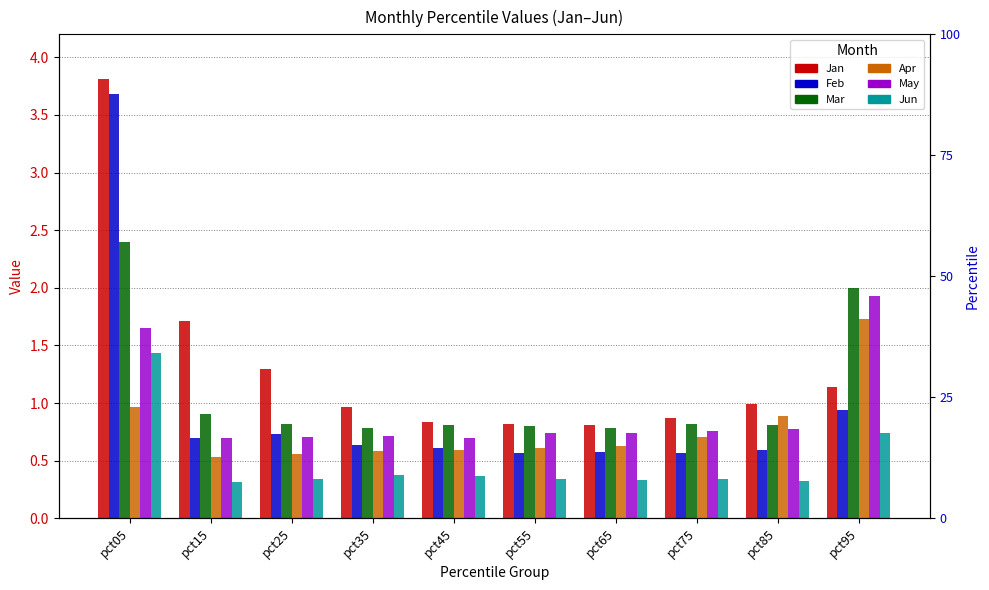

Count the Jun values in the range 0 to 1.

9